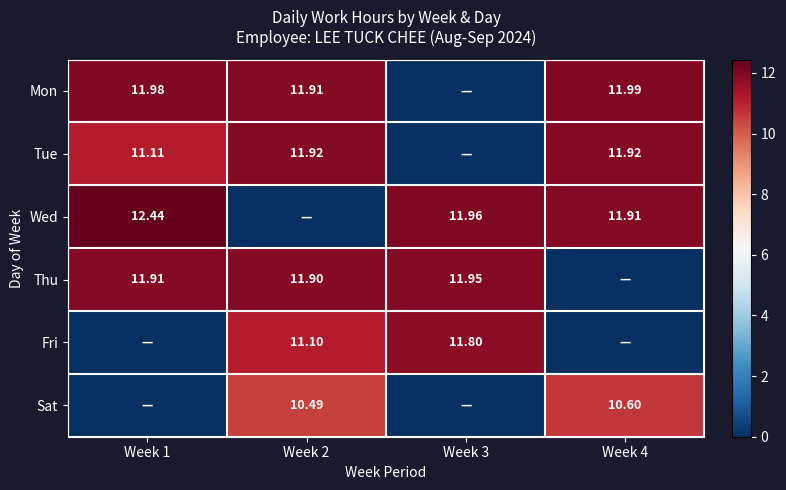

What is the sum of the Mon values at Week 4 and Week 3?

12.0